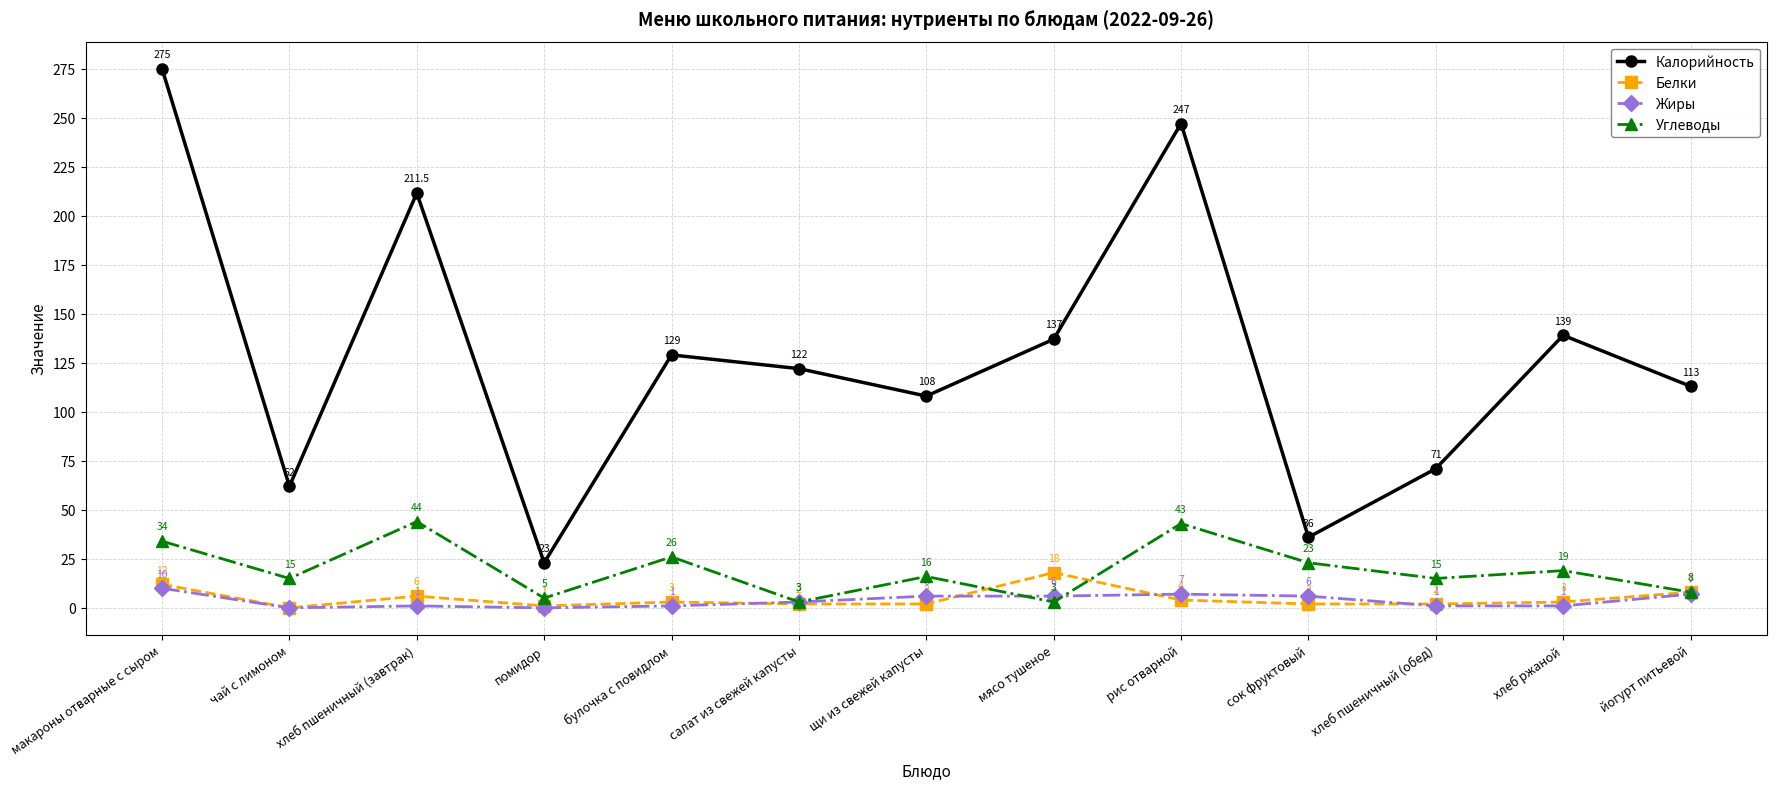

True or false: Калорийность and Углеводы cross at least once.

False